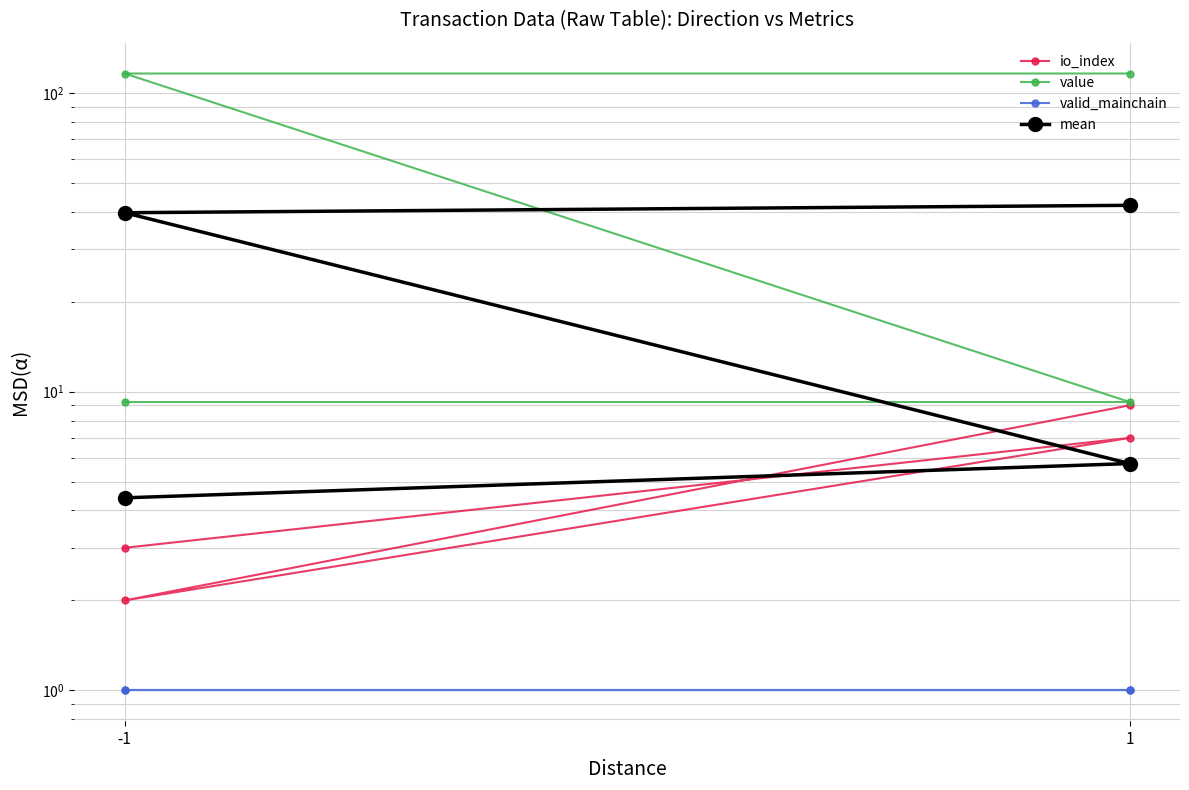

True or false: io_index and value cross at least once.

False